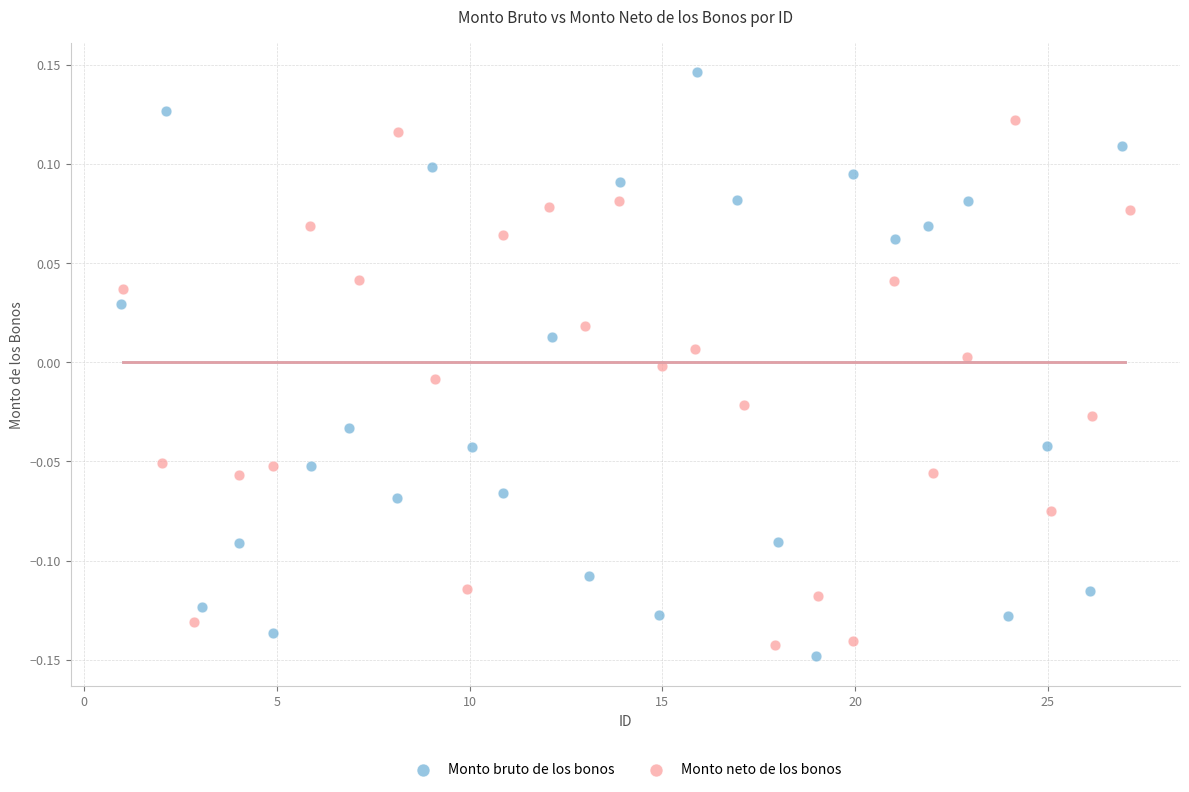

Which series contains the lowest Y value?

Monto bruto de los bonos